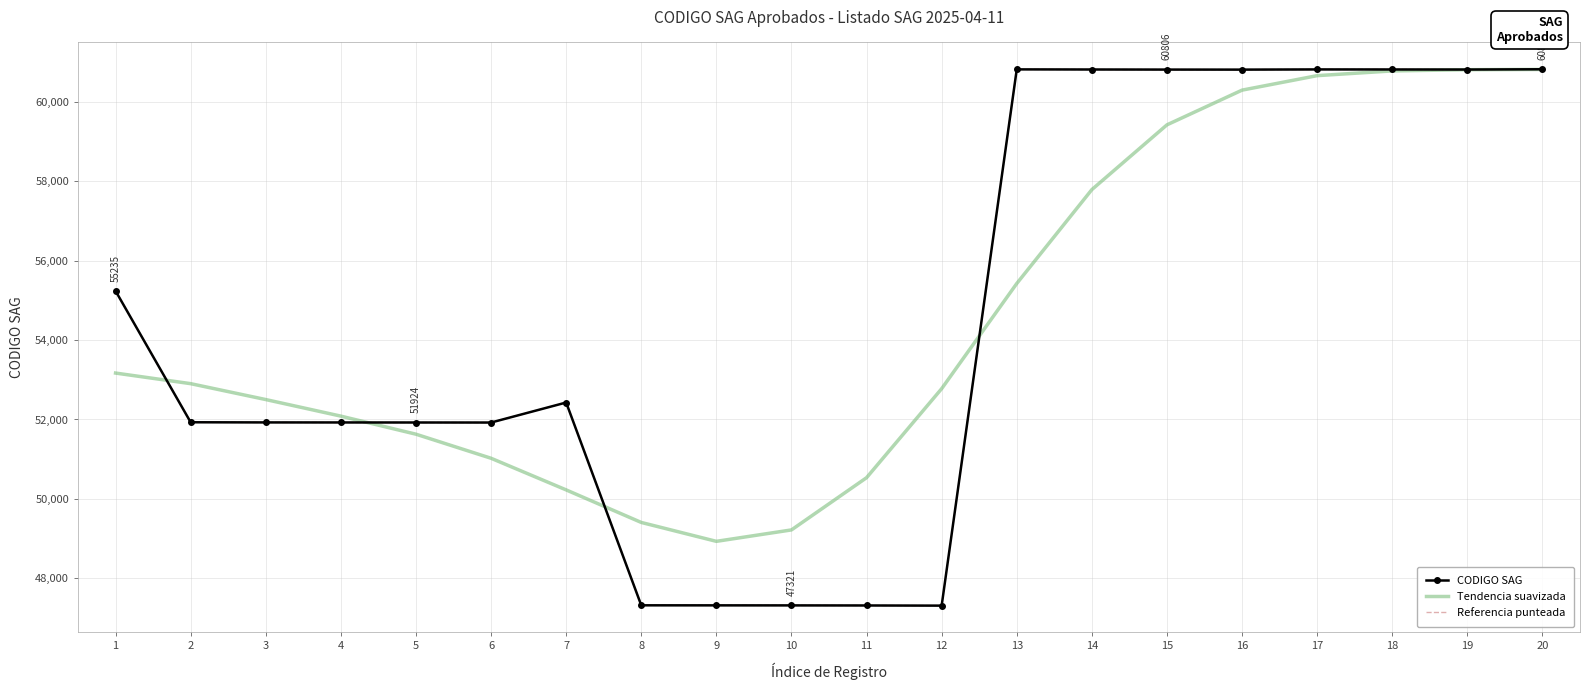

Which series has the largest range (max minus min)?

CODIGO SAG